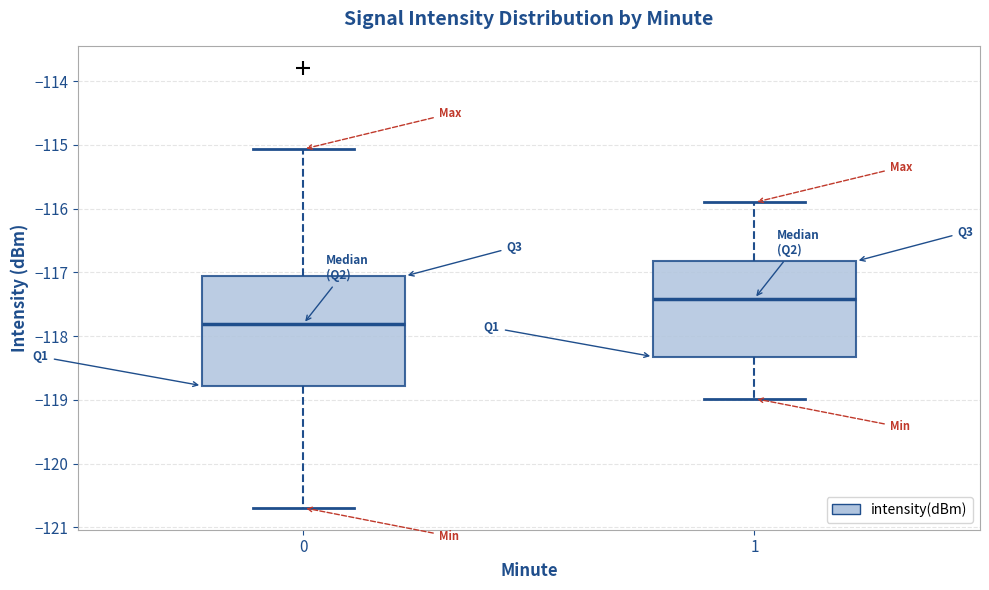

Reading left to right, read every box against the y-axis: the position of its median line, the range the box covers, and the ends of its whiskers. The values are not printed on the chart, so give them approximately, as read against the axis.

0: median -117.8, box -118.8 to -117.1, whiskers -120.7 to -115.1
1: median -117.4, box -118.3 to -116.8, whiskers -119.0 to -115.9